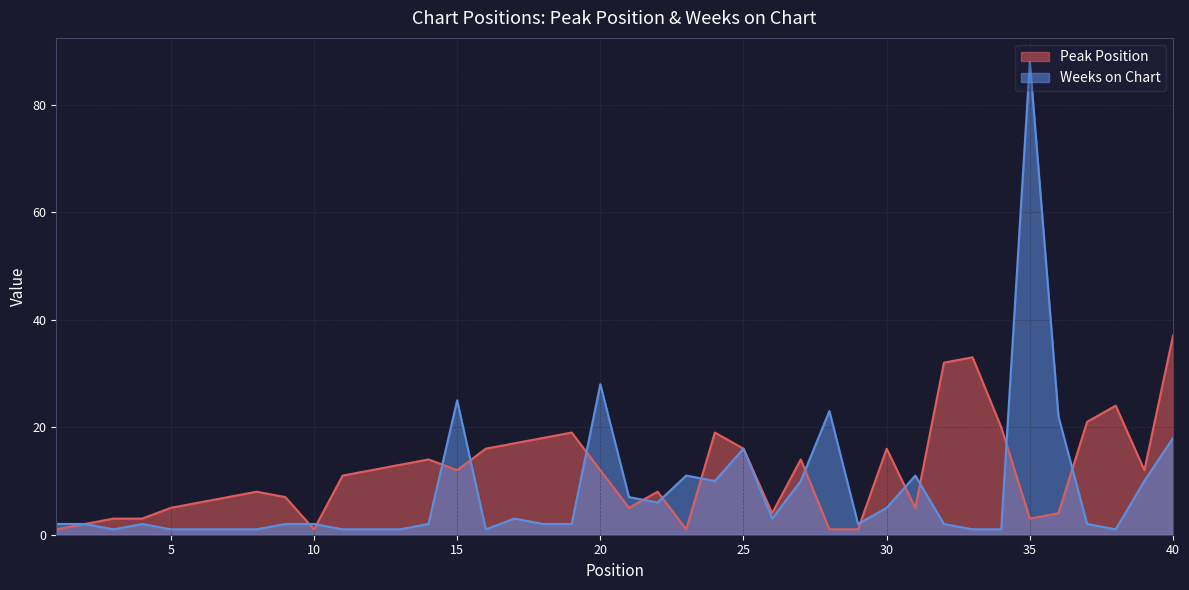

What is the value of the Weeks on Chart point at the 18th from the left?

2